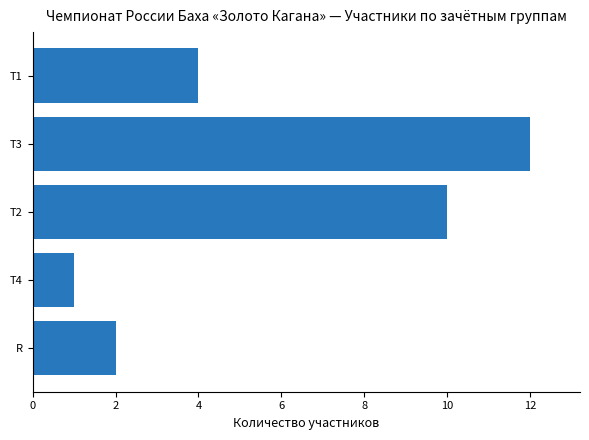

At which label is the value closest to 6?

Т1